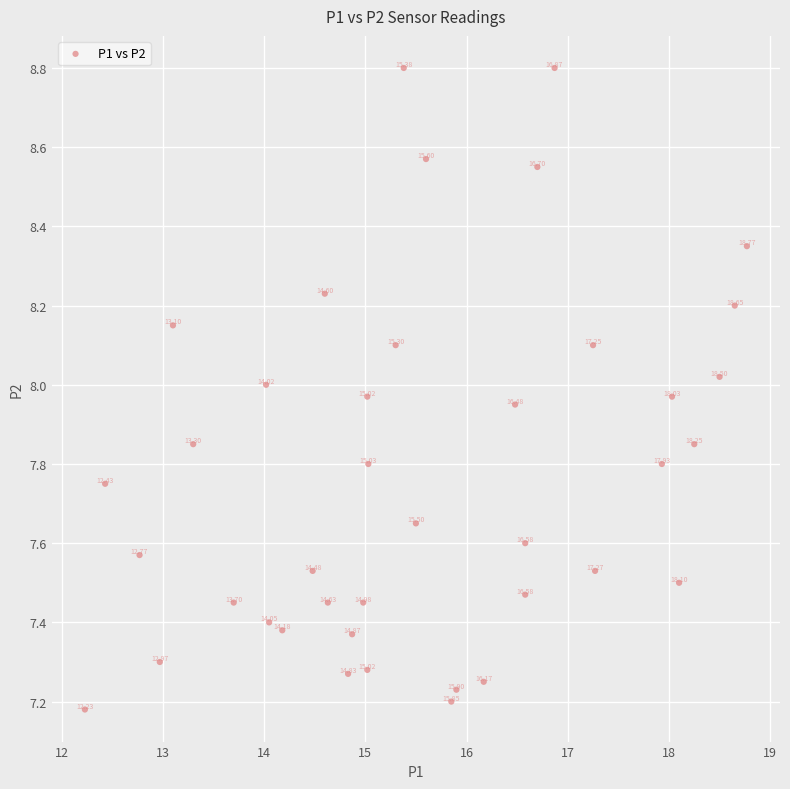

What is the range of Y values (max minus min)?

1.6